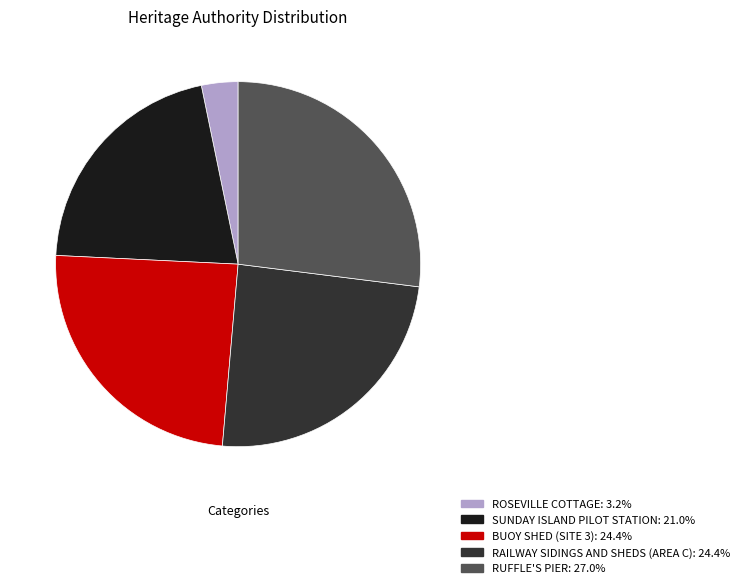

Do BUOY SHED (SITE 3): 24.4% and ROSEVILLE COTTAGE: 3.2% together represent more than half of the pie?

No